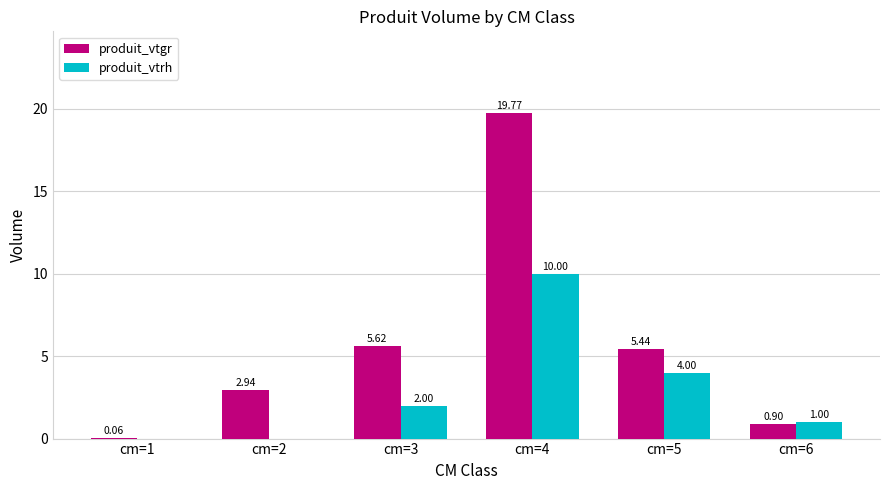

At which category does the chart reach its peak across all series?

cm=4